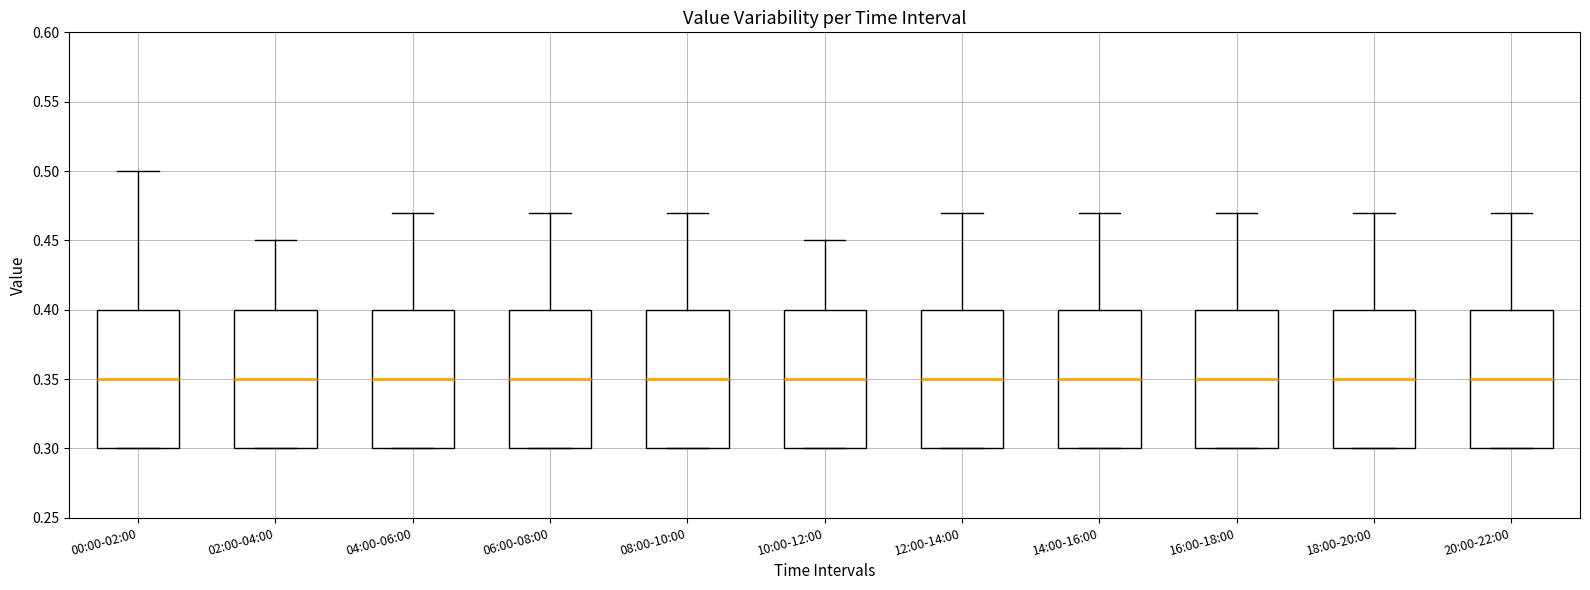

Where does the upper whisker of the box for 20:00-22:00 end on the y-axis? The values are not printed on the chart, so give them approximately, as read against the axis.

0.47